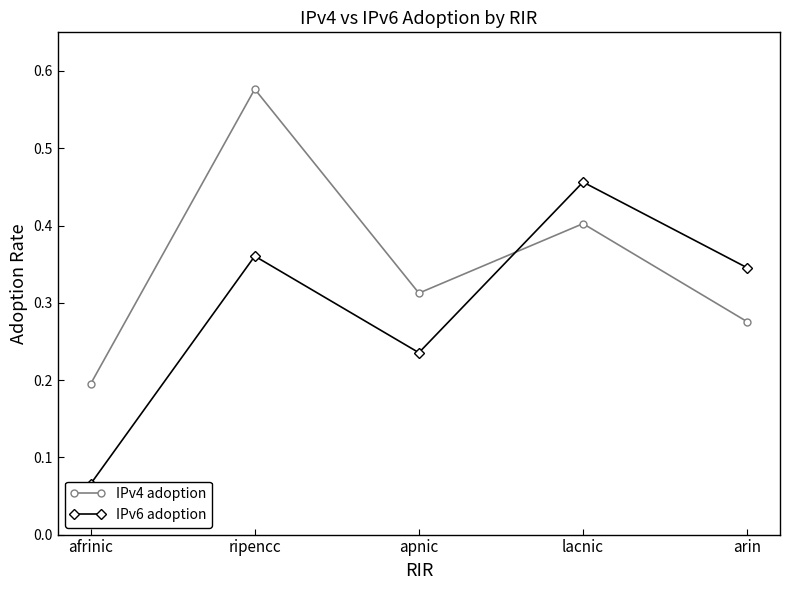

Count the number of categories in the chart.

5